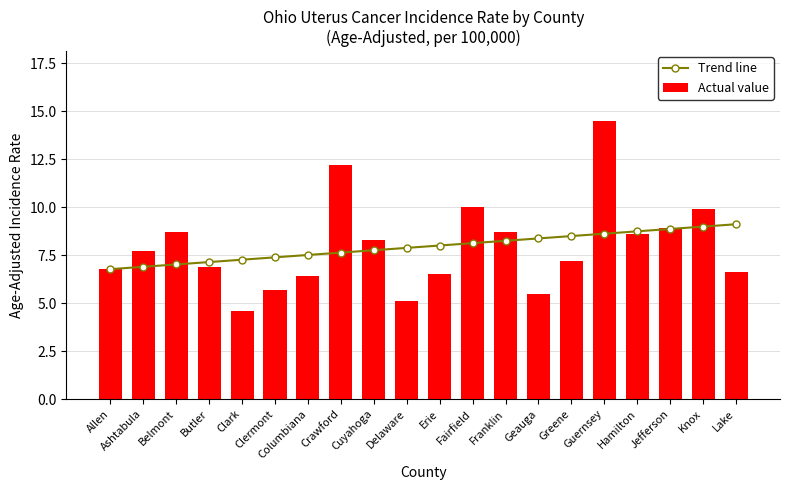

List the series in order of their overall mean, highest first.

Trend line, Actual value